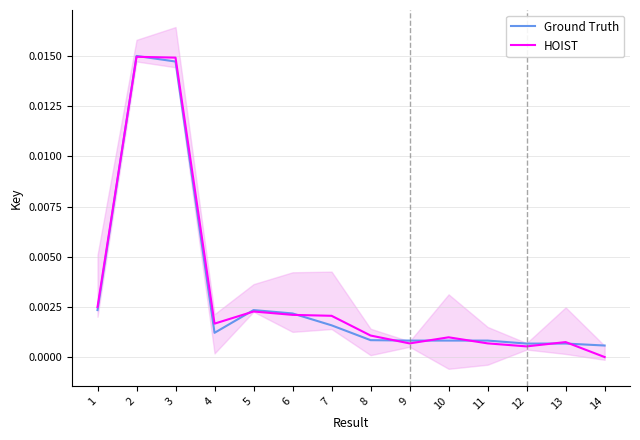

Does the chart have visible grid lines?

Yes